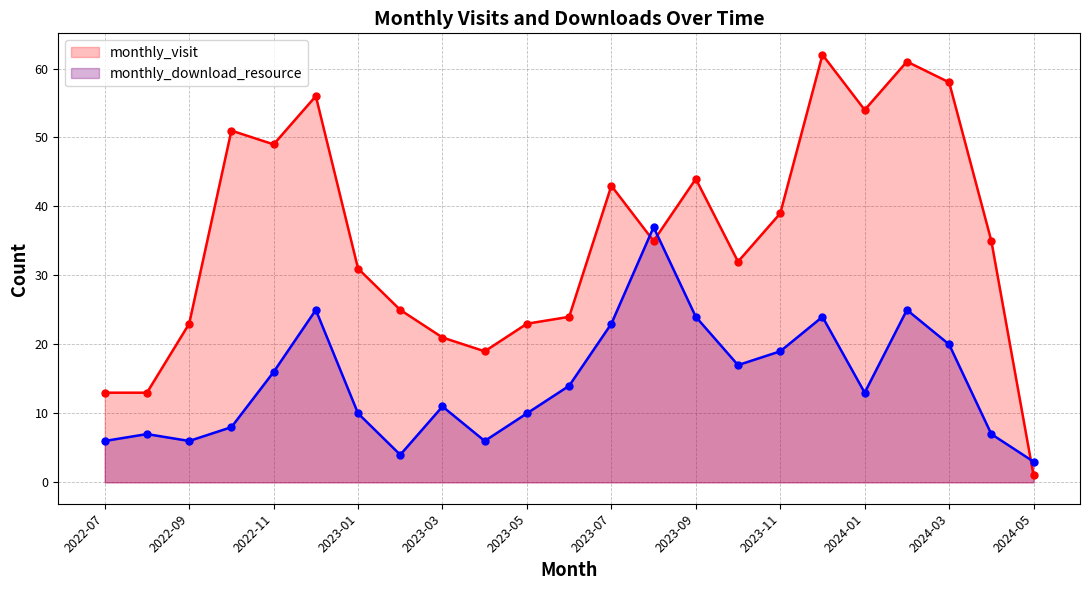

What is the maximum value shown in the chart?

62